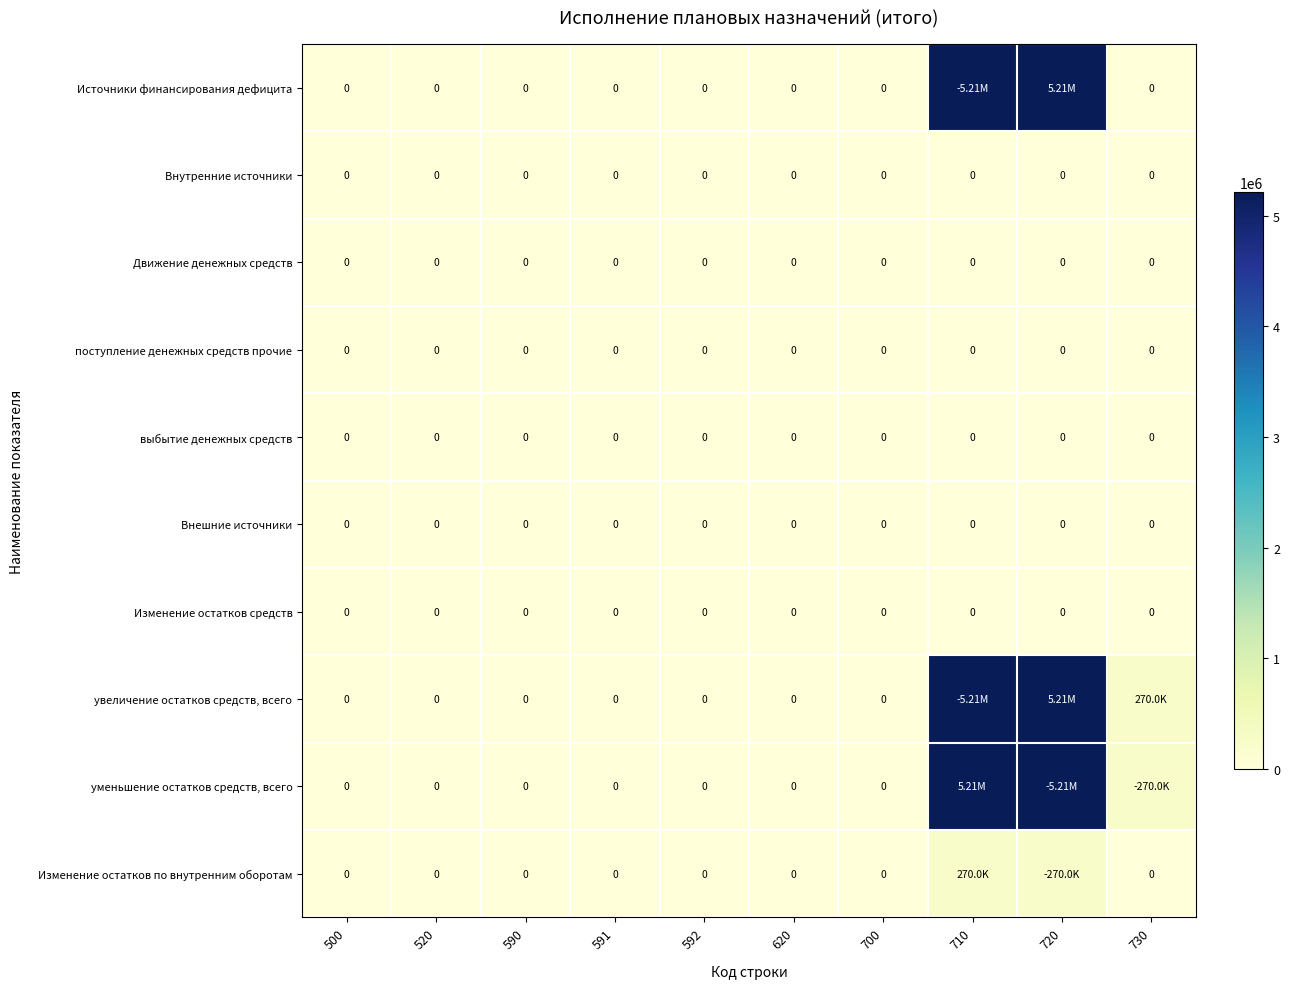

At which label is Источники финансирования дефицита closest to 2604598?

500